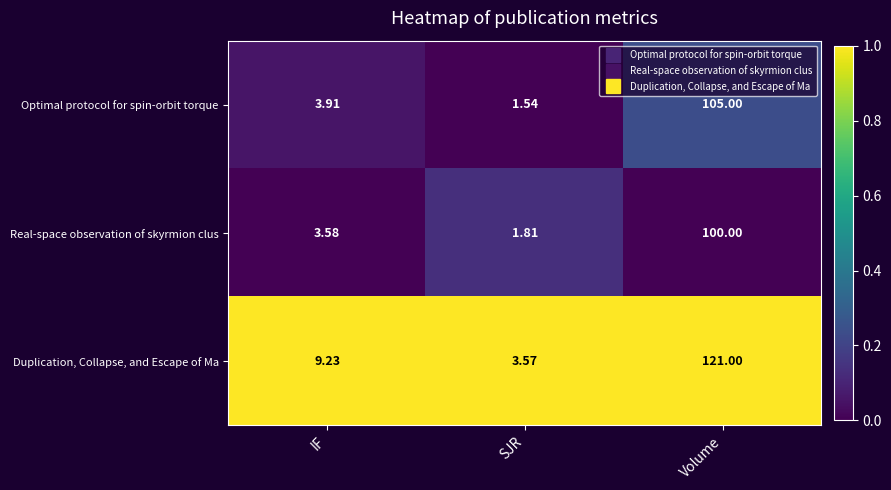

Which series changed the most between IF and Volume?

Duplication, Collapse, and Escape of Ma